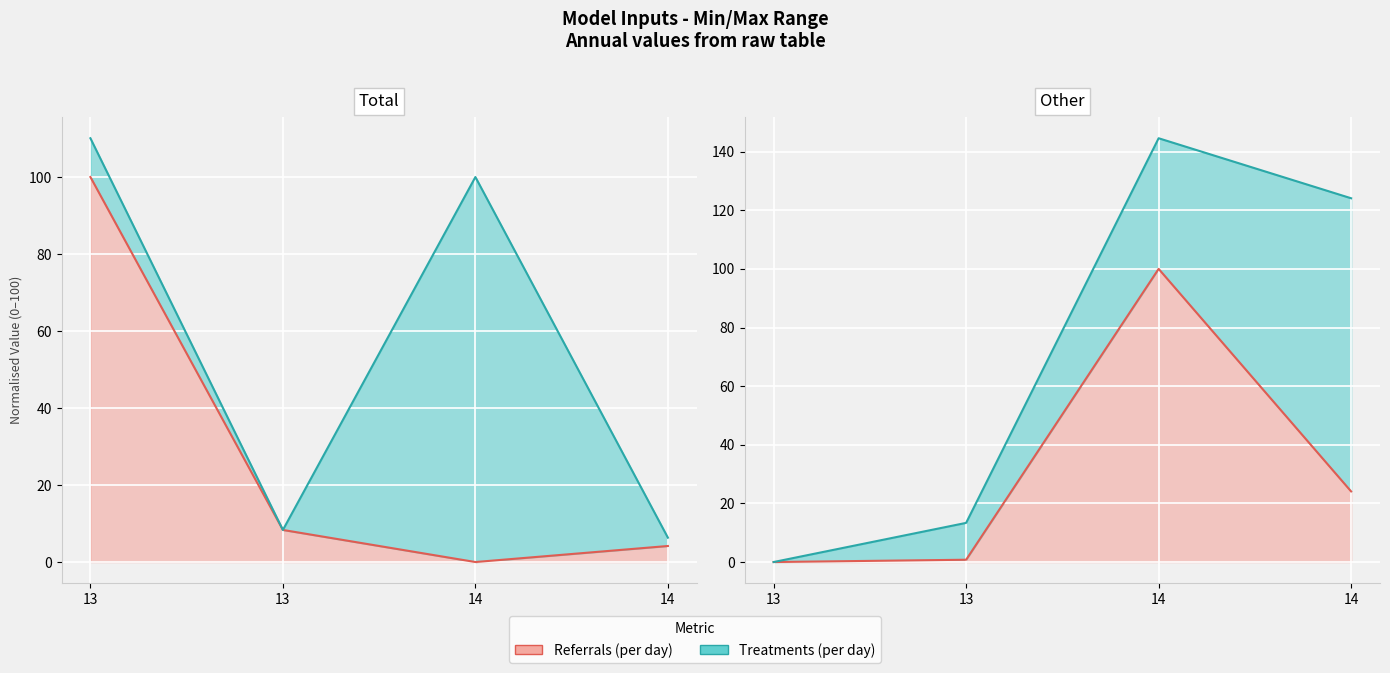

In pi line, how many points are higher than both neighbors (excluding endpoints)?

1